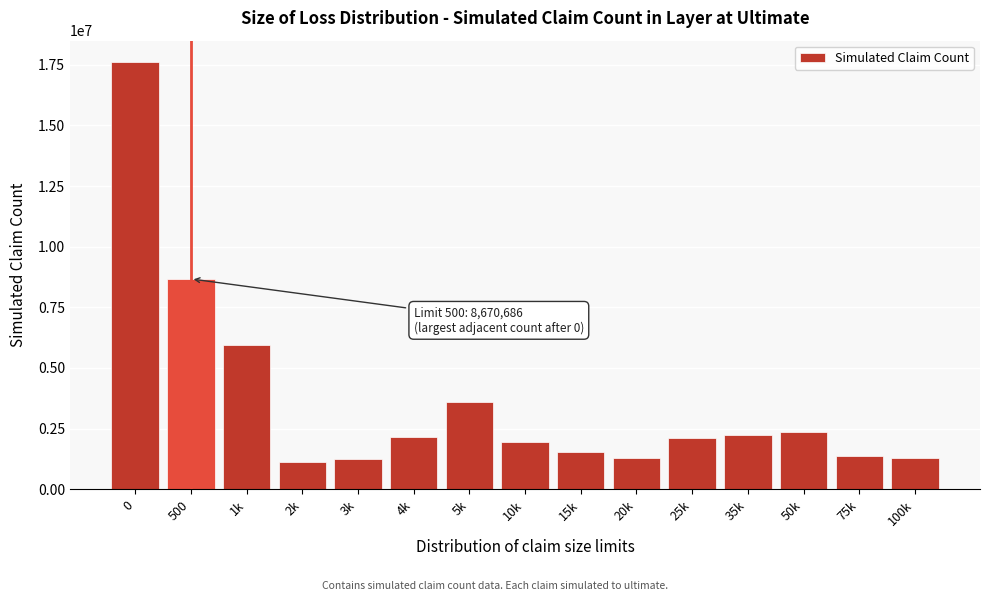

Between 20k and 4k, which is larger?

4k